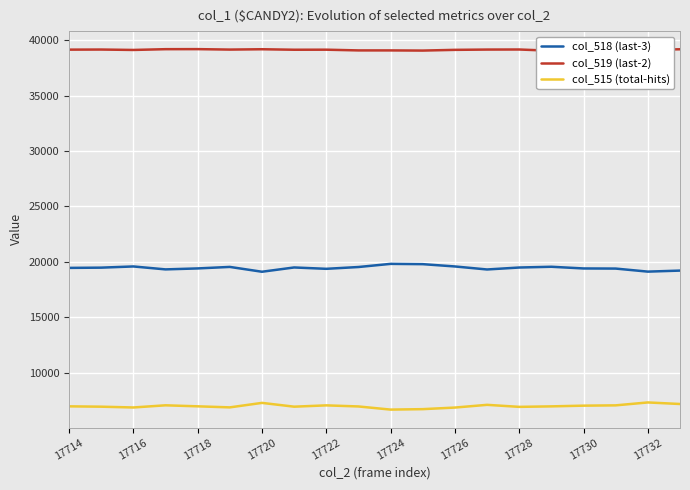

What are all the series names shown in the legend?

col_518 (last-3), col_519 (last-2), col_515 (total-hits)